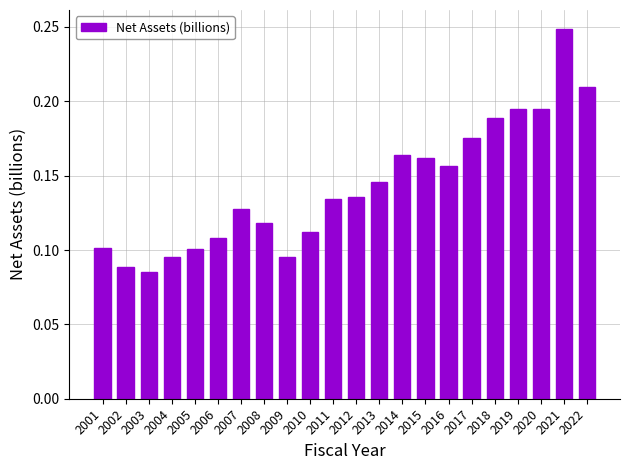

Does the chart contain any negative values?

No